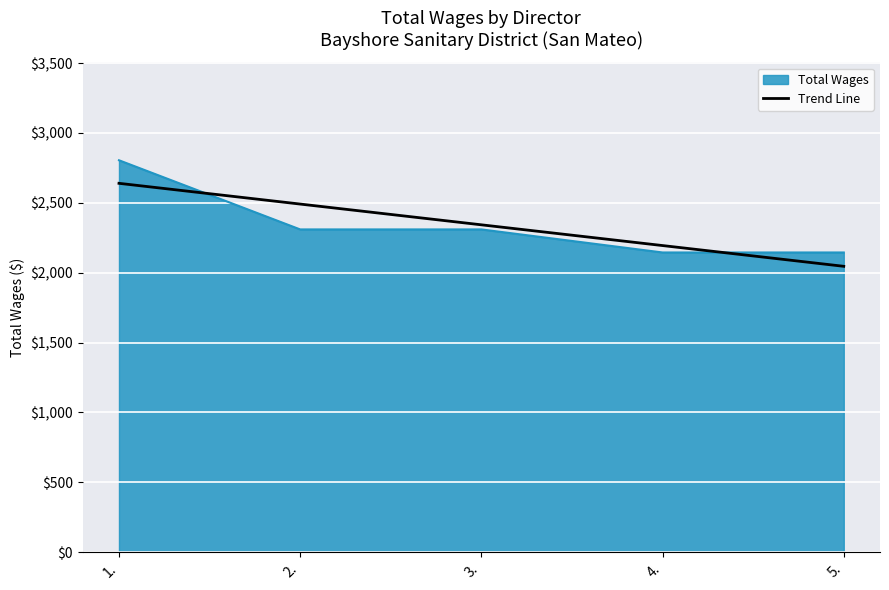

List the series in order of their peak value, highest first.

Total Wages, Trend Line